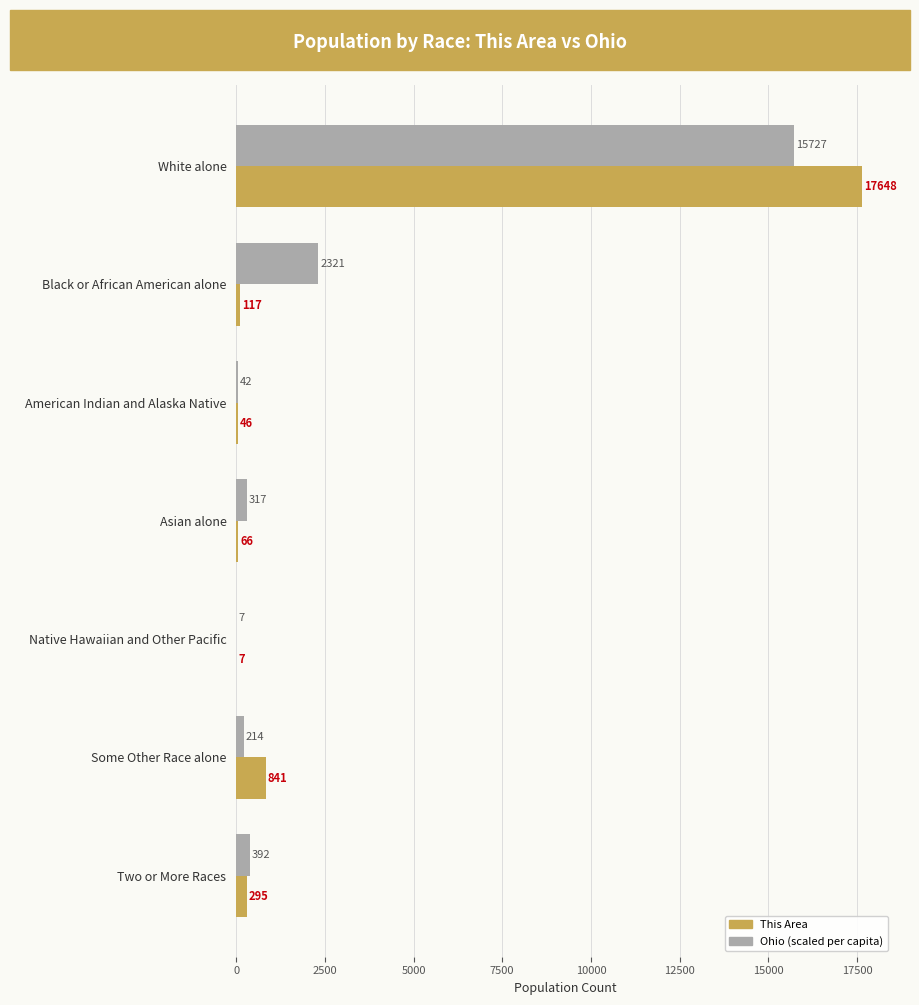

What is the maximum value shown in the chart?

17648